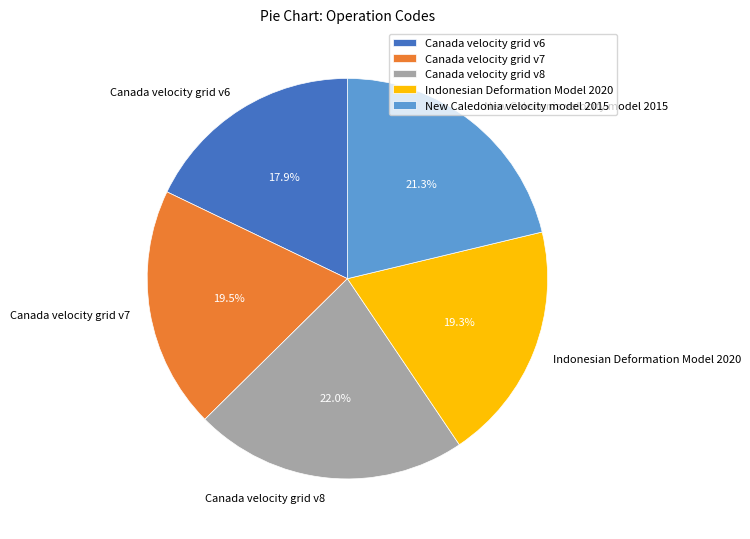

Which slice is the smallest?

Canada velocity grid v6